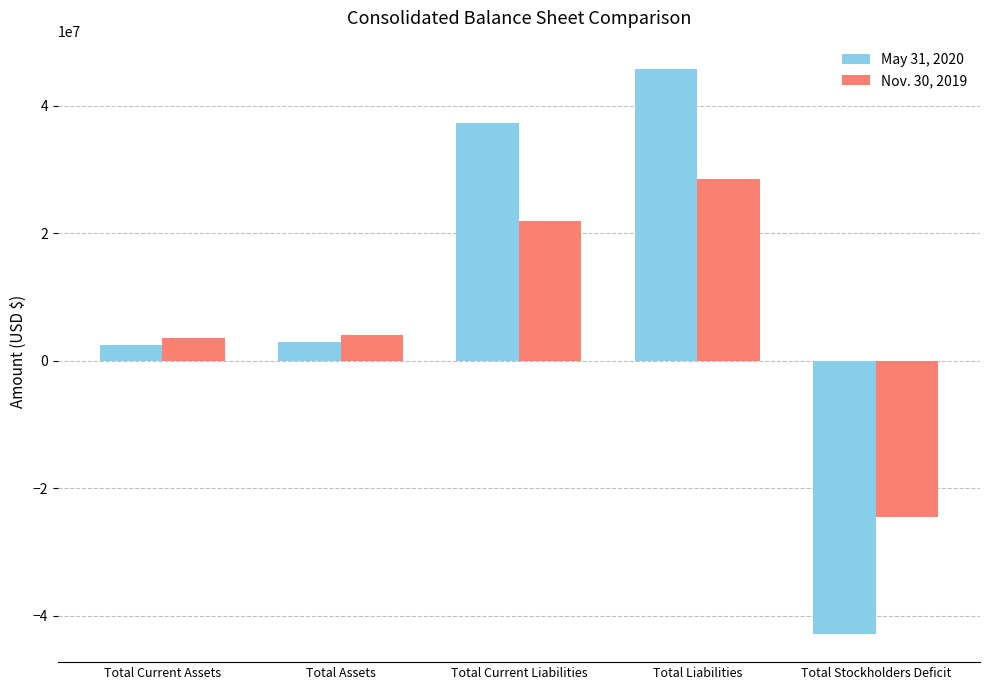

What is the label of the 4th bar from the right?

Total Assets